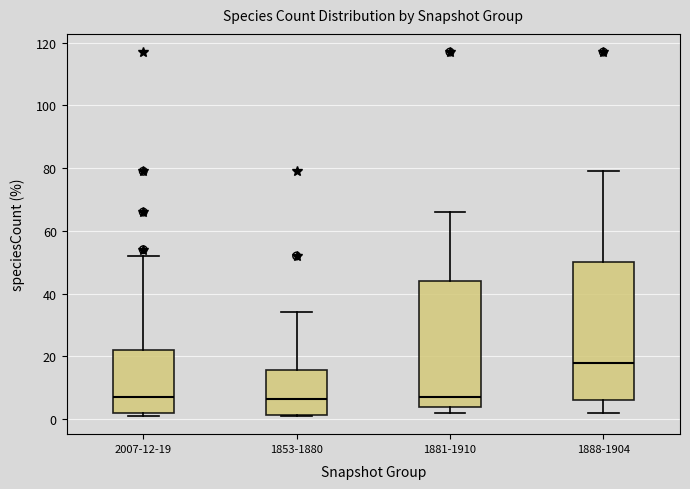

Reading left to right, transcribe this box plot: for each box, give where its median line is, the range the box spans, and where its two whiskers end, as read against the y-axis. The values are not printed on the chart, so give them approximately, as read against the axis.

2007-12-19: median 8, box 2 to 22, whiskers 2 (just below the box's lower edge) to 52
1853-1880: median 6, box 2 to 16, whiskers 2 to 34
1881-1910: median 8, box 4 to 44, whiskers 2 to 66
1888-1904: median 18, box 6 to 50, whiskers 2 to 80